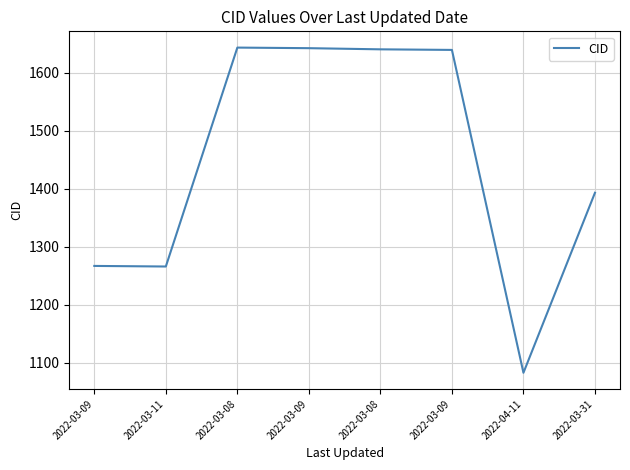

How many lines are shown in the chart?

1